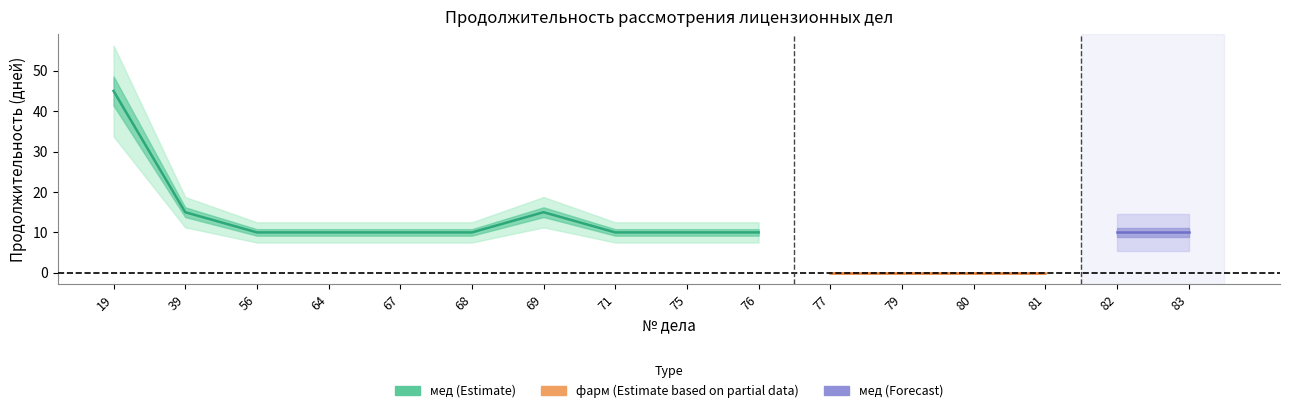

At 80, list the series in order from smallest to largest.

фарм, мед